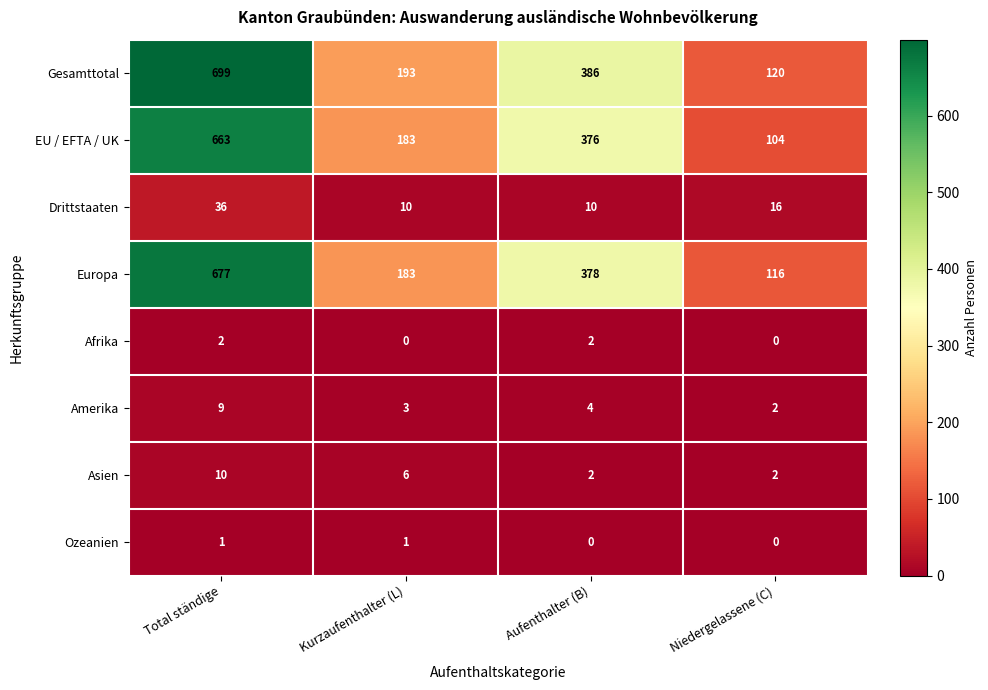

Is it true that Afrika equals 0 at Kurzaufenthalter (L)?

True